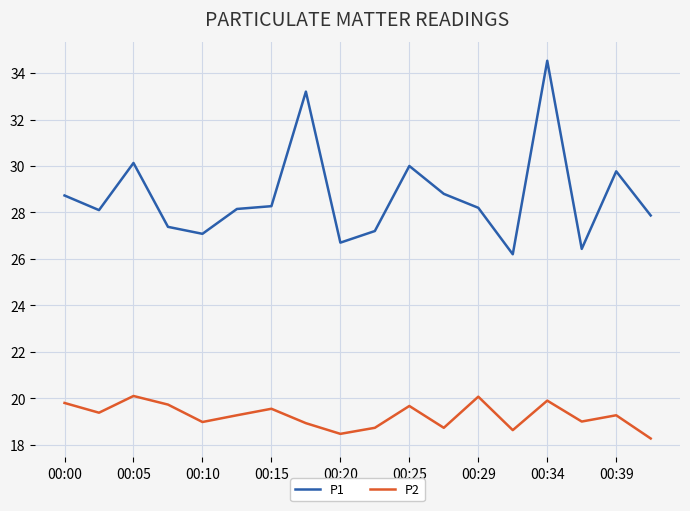

Which series has the largest total across all categories?

P1